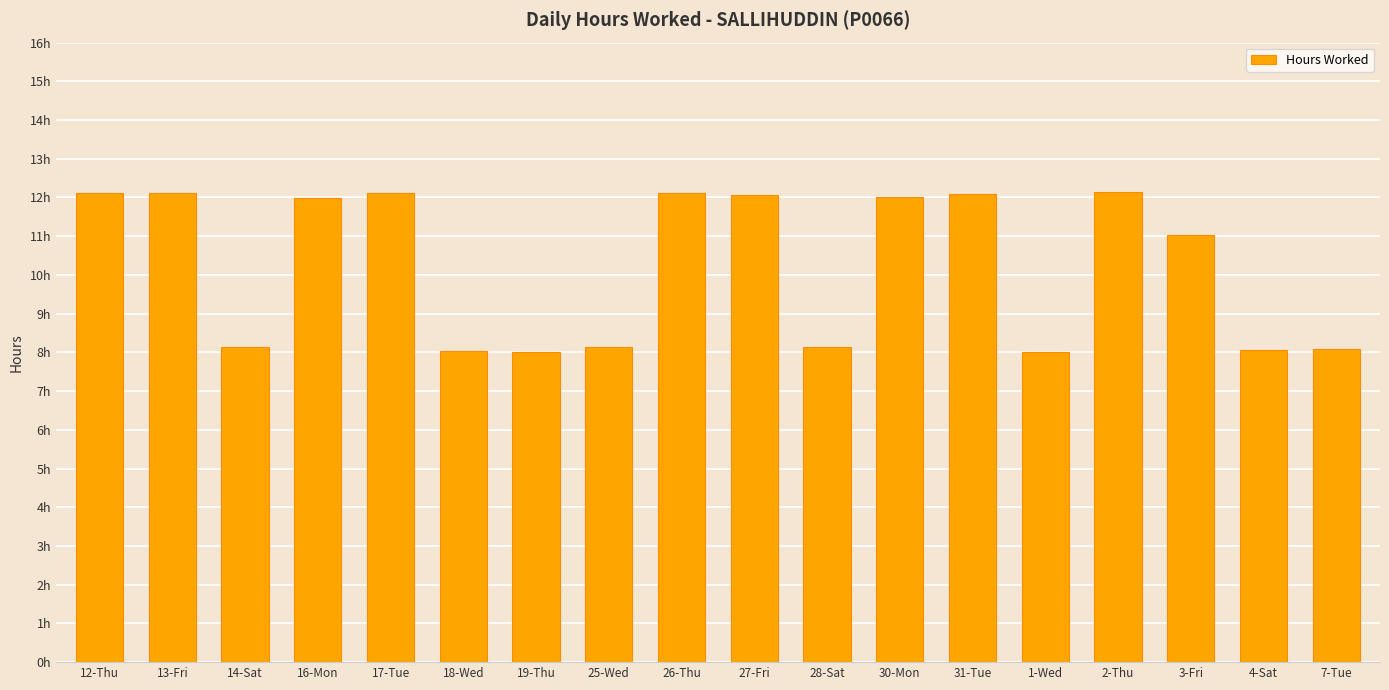

Are the bars horizontal?

No